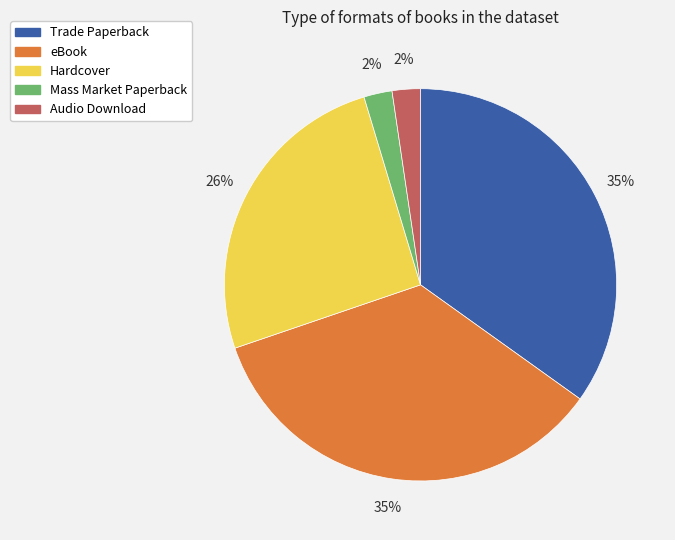

What percentage is the Audio Download slice, to the nearest percent?

2%